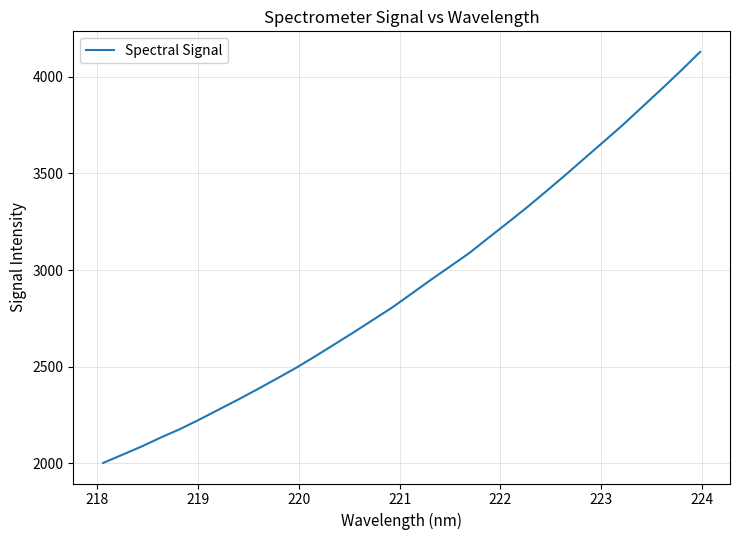

Reading right to left, what are all the values shown in this chart?

4128.5	4031.1	3937.1	3844.8	3752.6	3665.6	3579.2	3492.2	3407.7	3324.6	3245.2	3167.0	3088.0	3018.4	2949.2	2877.7	2806.8	2742.5	2678.3	2616.1	2553.9	2494.2	2438.3	2383.6	2330.3	2278.9	2227.3	2178.4	2134.6	2088.0	2045.2	2002.7